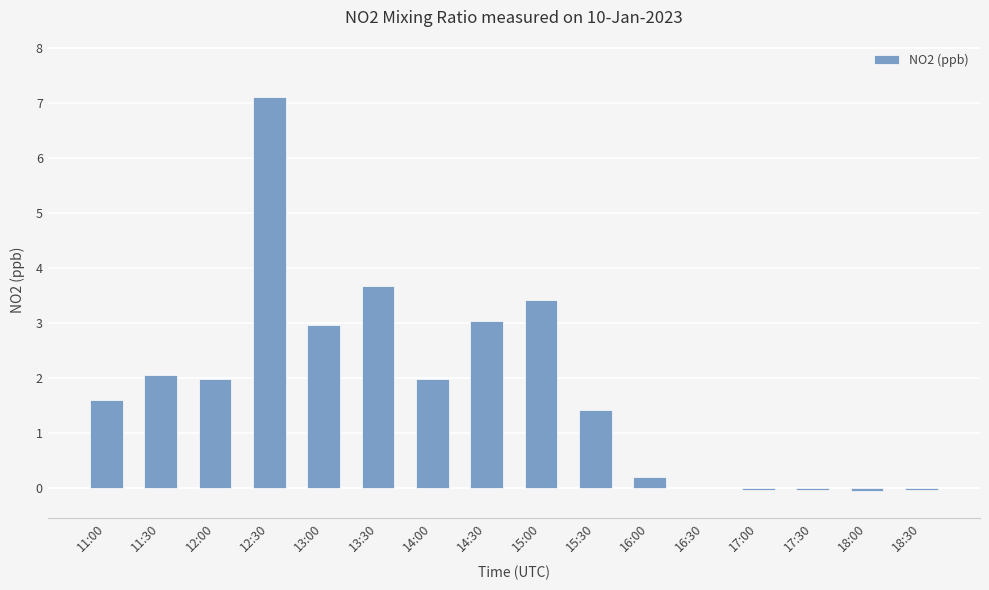

What value does the data have at 12:00?

2.0